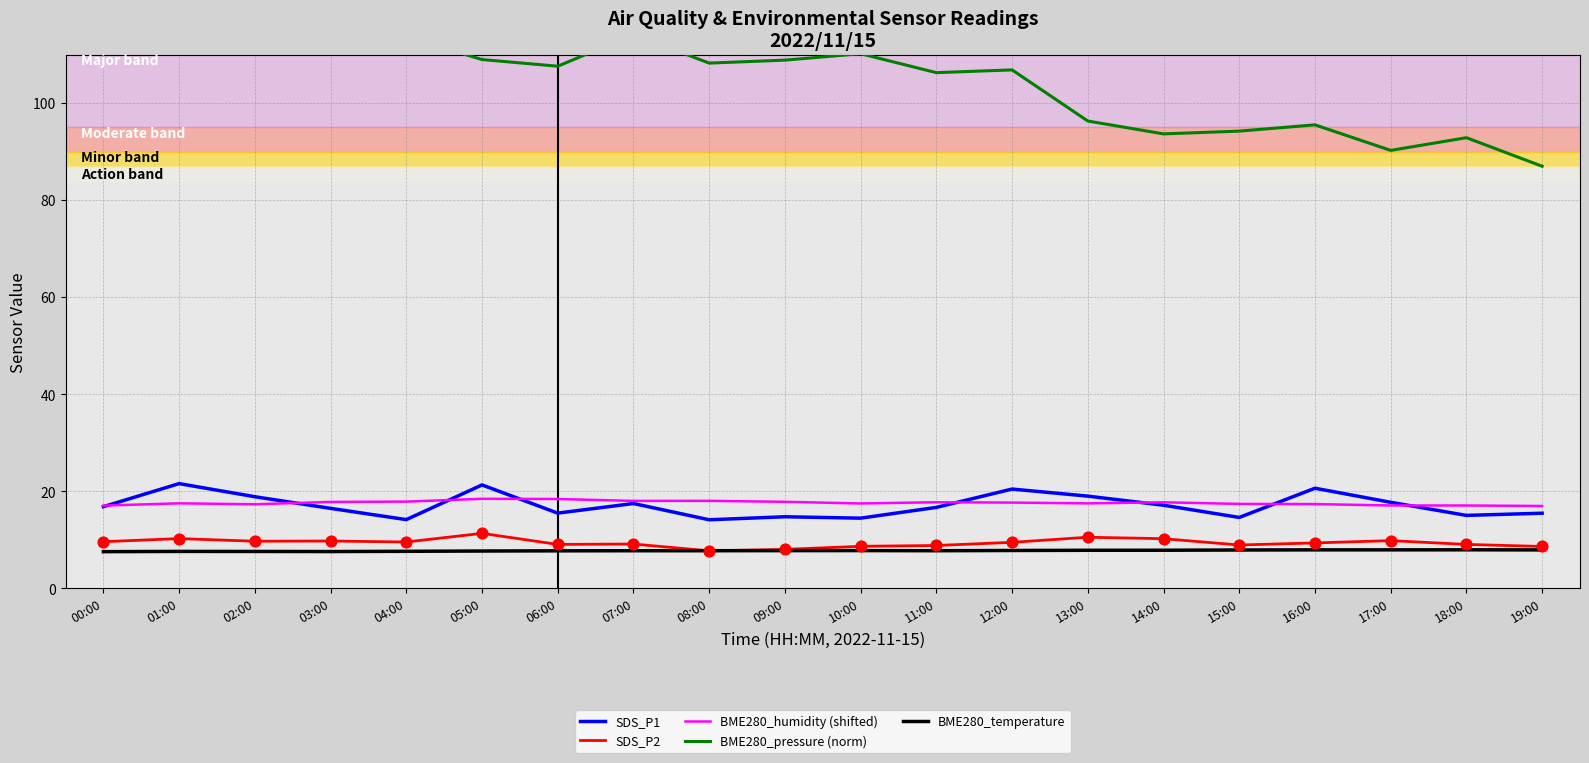

Is the value of BME280_temperature at 13:00 greater than the value of SDS_P2 at 15:00?

No